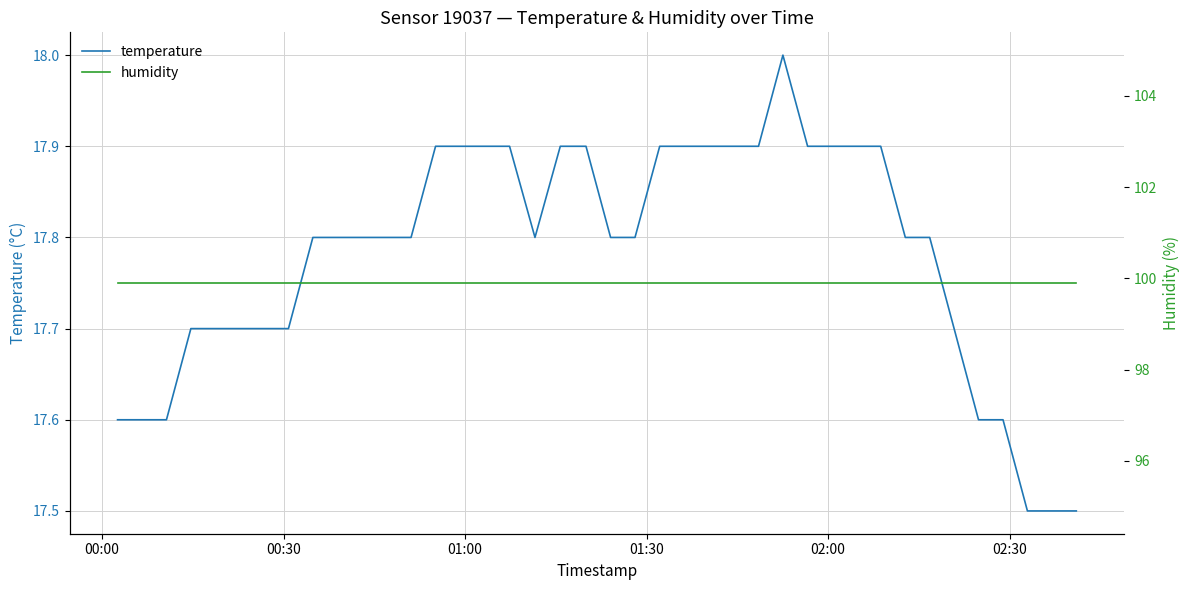

What is the highest value of the temperature series?

18.0